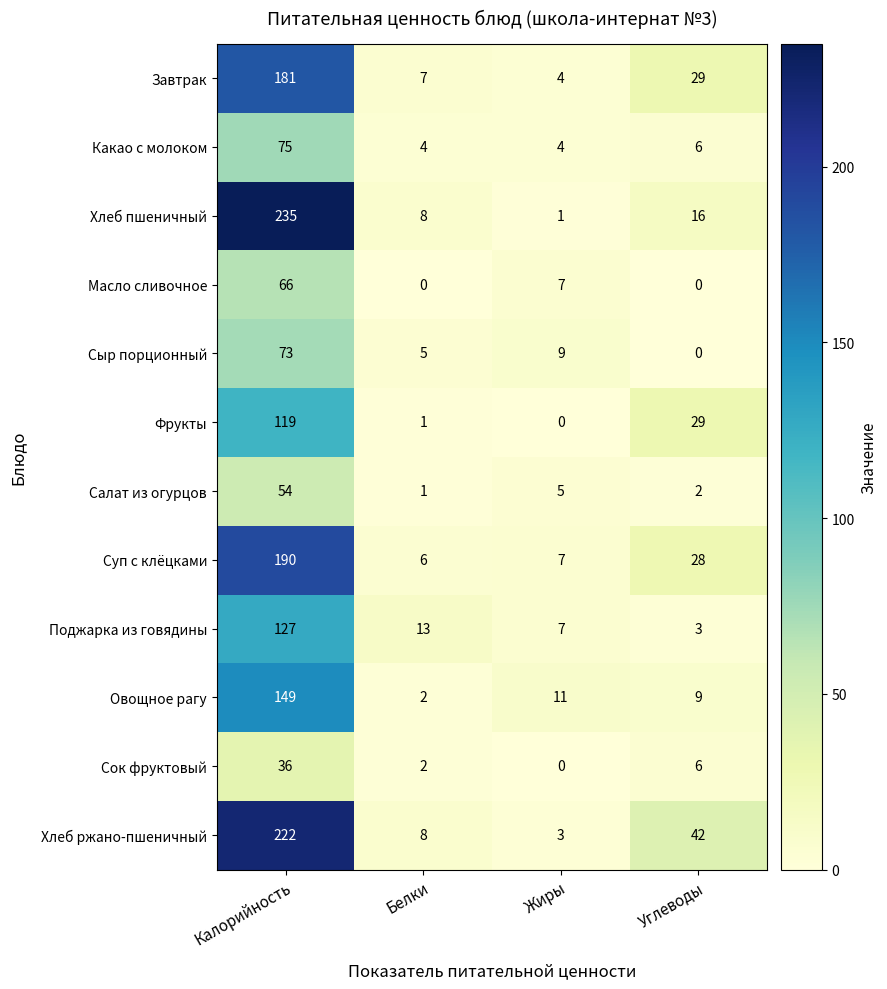

Rank the series by their maximum value, from lowest to highest.

Сок фруктовый, Салат из огурцов, Масло сливочное, Сыр порционный, Какао с молоком, Фрукты, Поджарка из говядины, Овощное рагу, Завтрак, Суп с клёцками, Хлеб ржано-пшеничный, Хлеб пшеничный